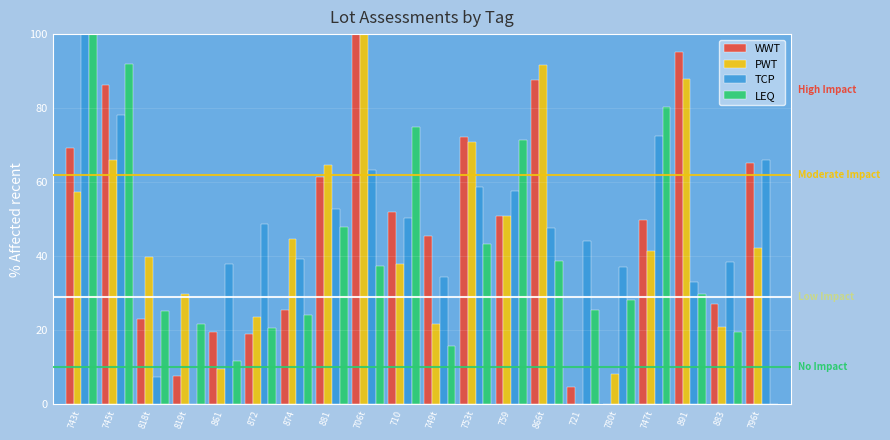

The value of WWT at 706t is 100.0. True or false?

True